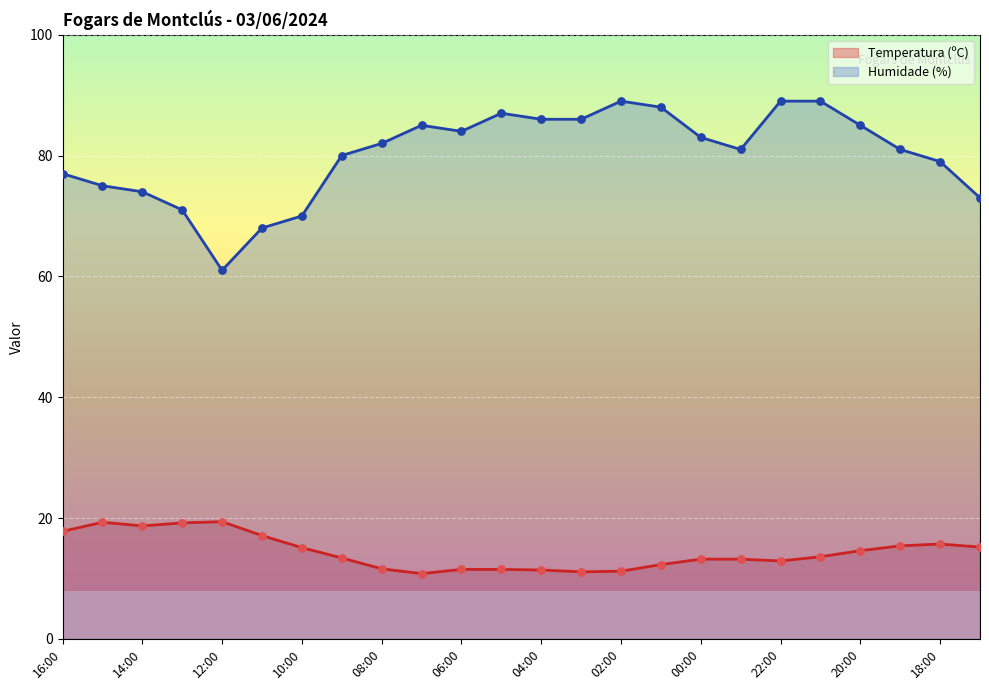

What are all the series names shown in the legend?

Temperatura (ºC), Humidade (%)